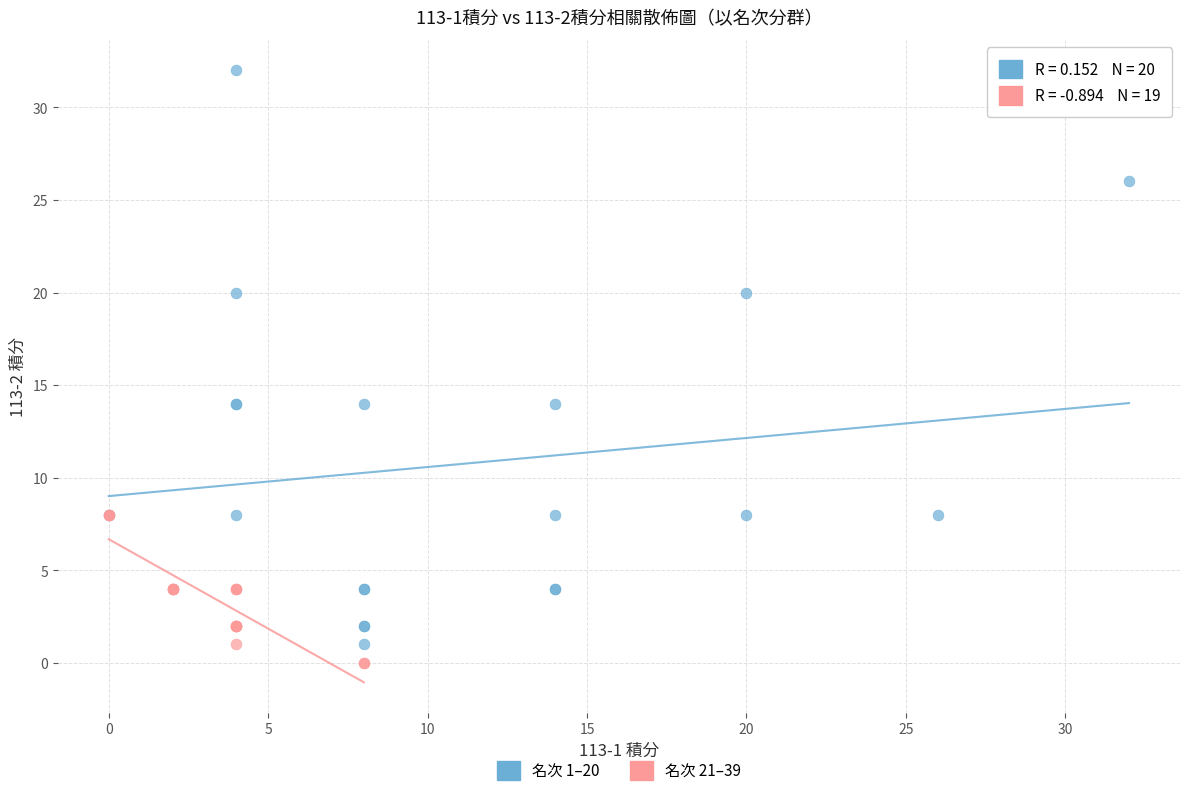

Which series reaches the maximum Y coordinate?

名次 1–20